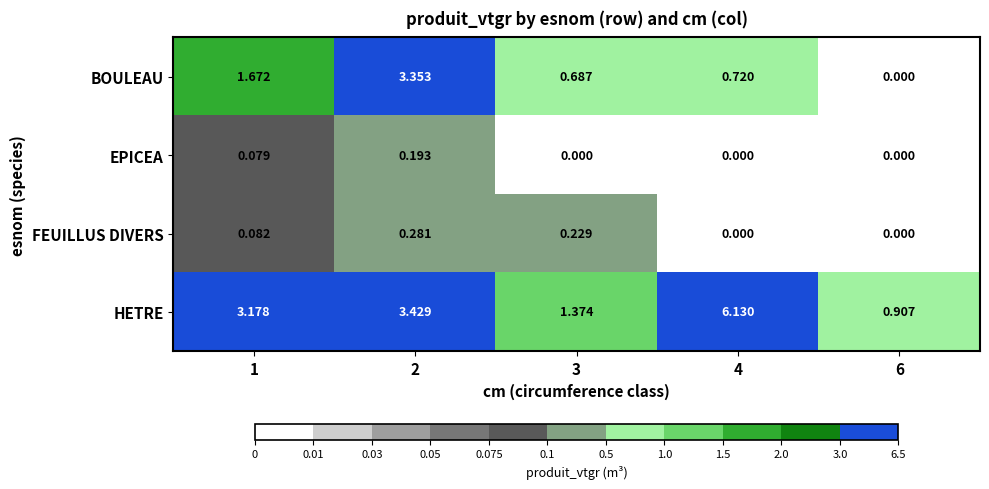

Which series has the widest spread of values?

HETRE